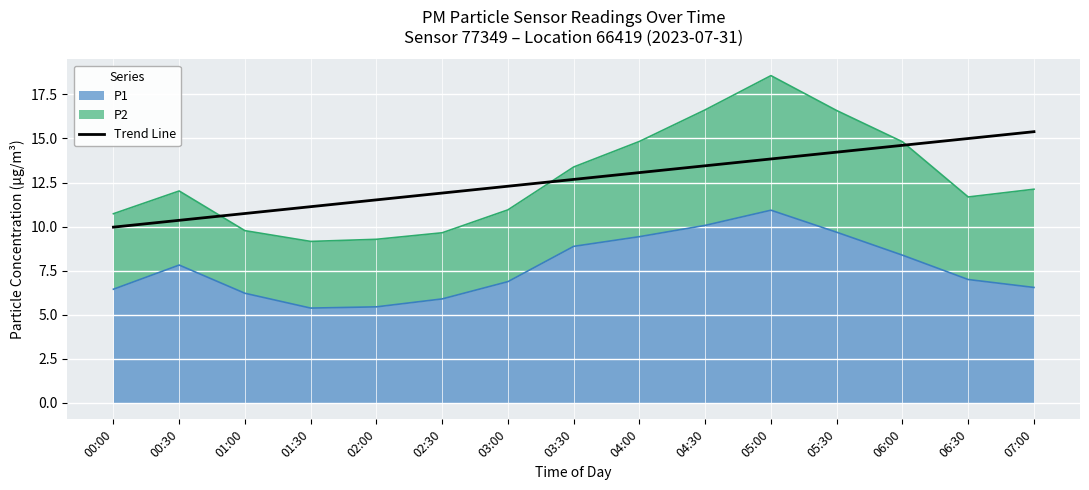

Reading right to left, what are all the values shown in this chart?

15.4	15.0	14.6	14.2	13.8	13.4	13.1	12.7	12.3	11.9	11.5	11.1	10.7	10.4	10.0